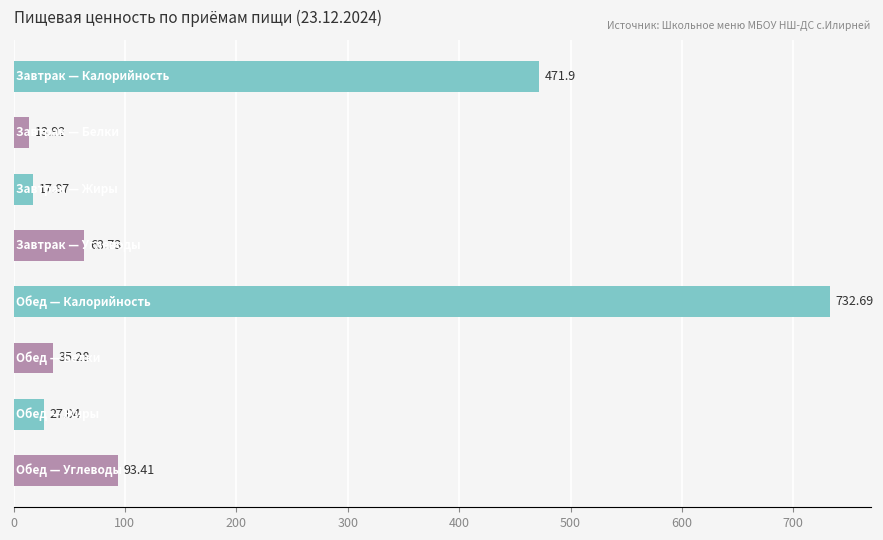

What is the average value?

182.0